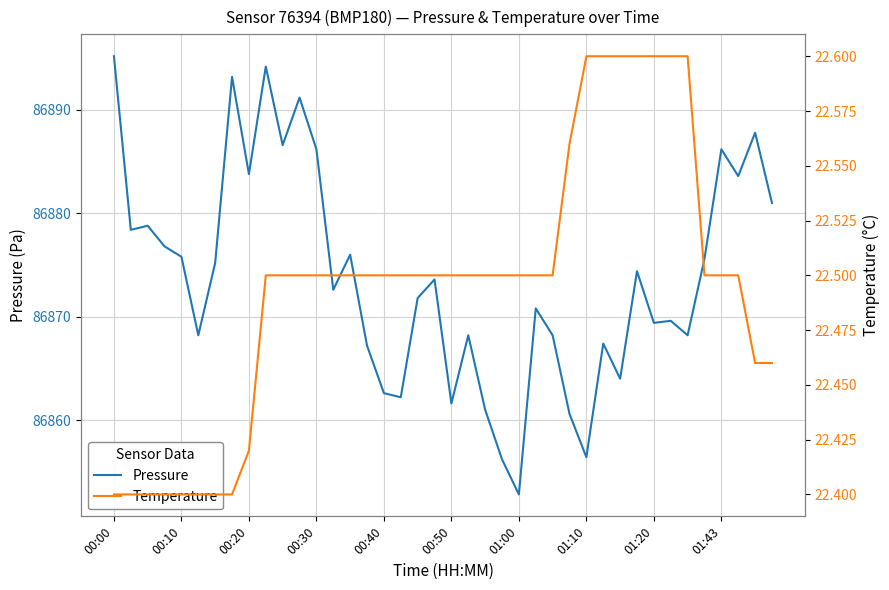

What is the sum of all temperature values?

899.8